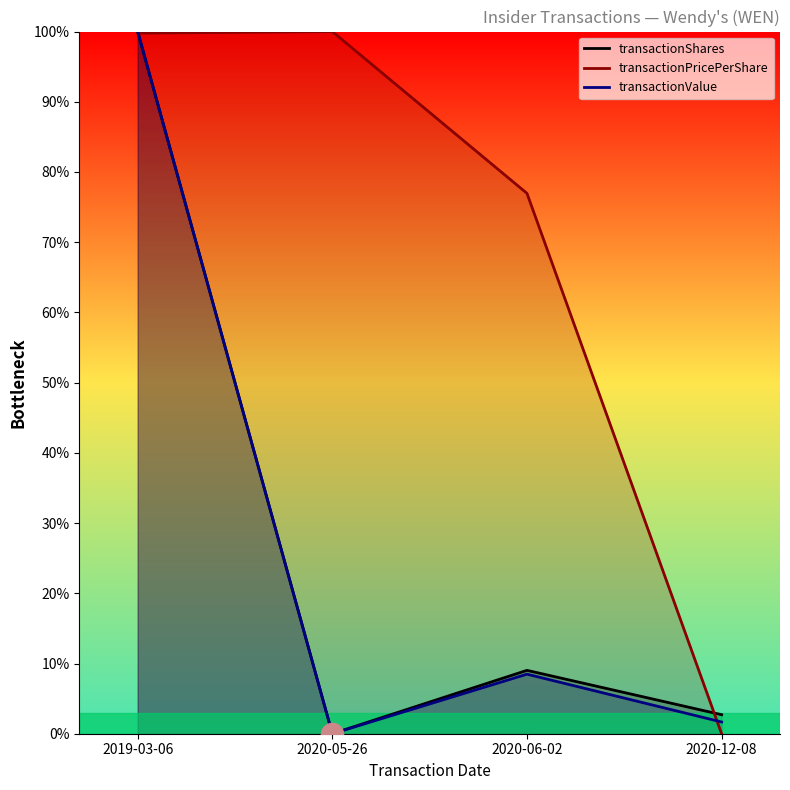

What is the sum of all transactionShares values?

111.7